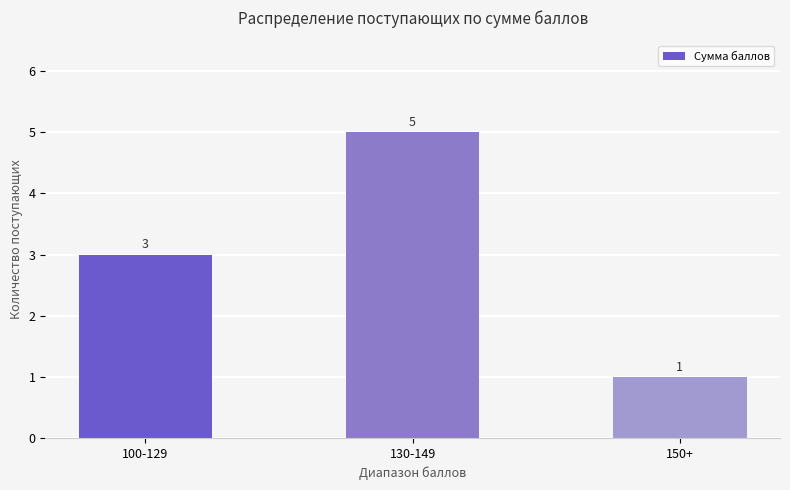

What is the change in value from 100-129 to 150+?

-2